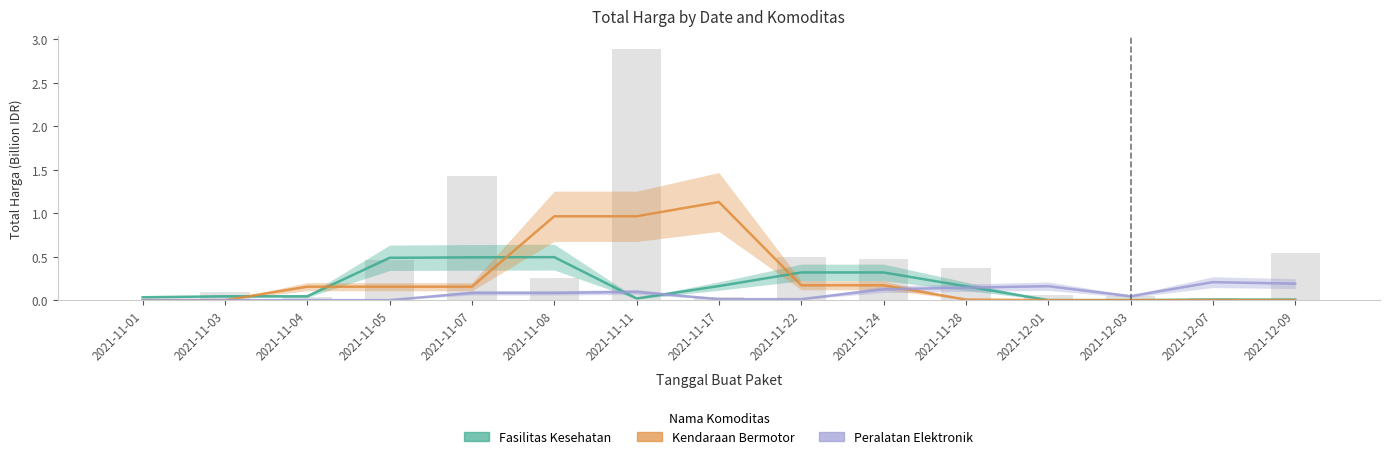

Where is Kendaraan Bermotor nearest to the value 0?

2021-11-01